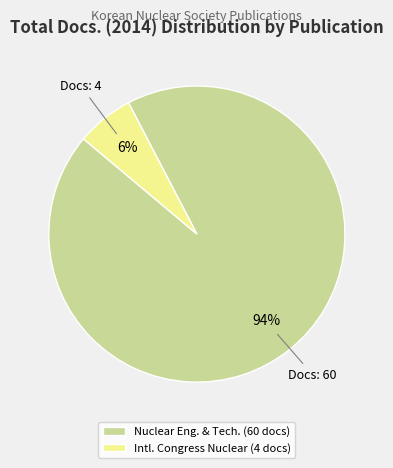

Which has a higher value, Intl. Congress Nuclear (4 docs) or Nuclear Eng. & Tech. (60 docs)?

Nuclear Eng. & Tech. (60 docs)